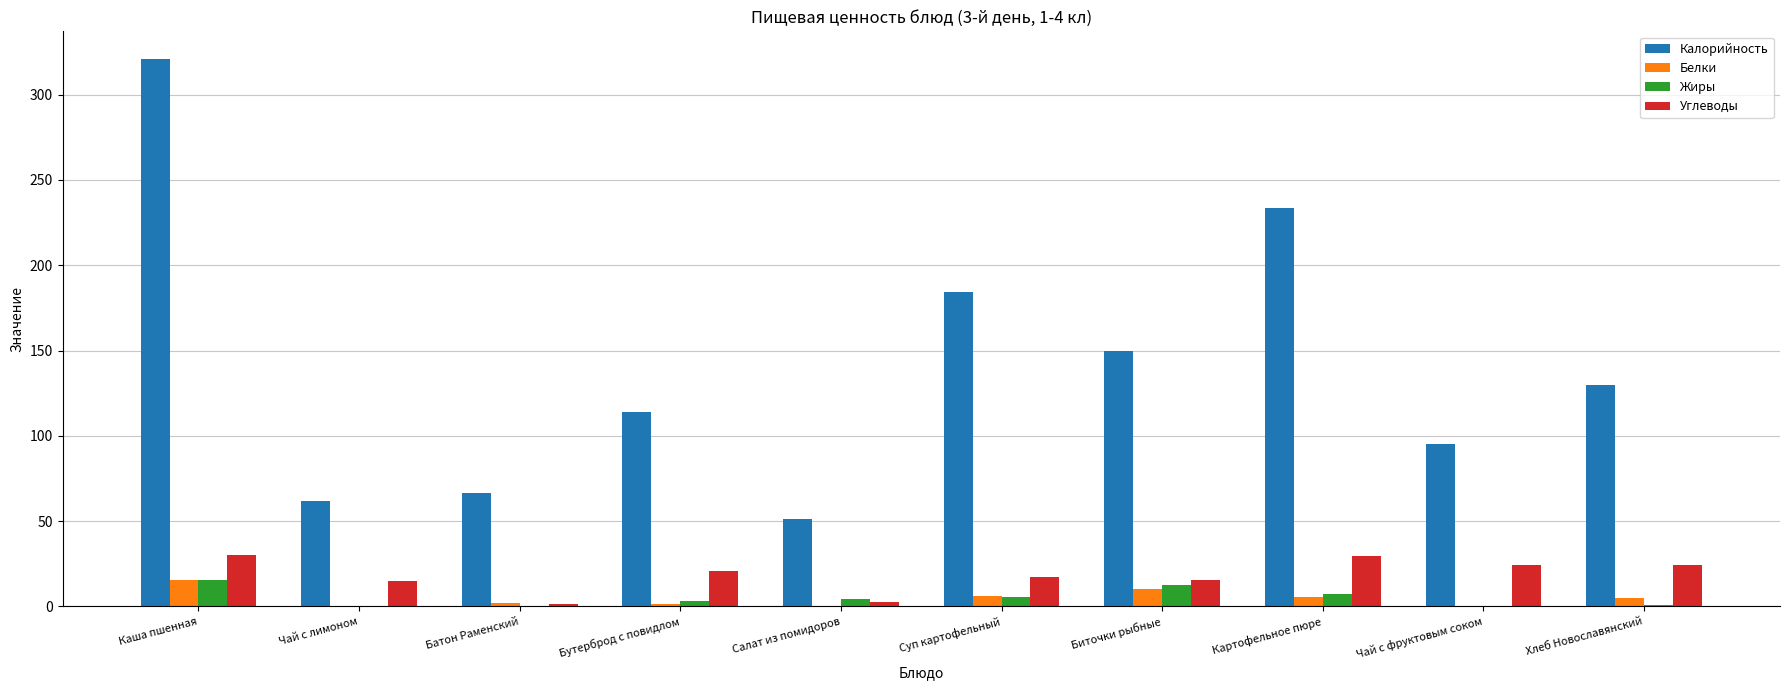

How many groups of bars are there?

10